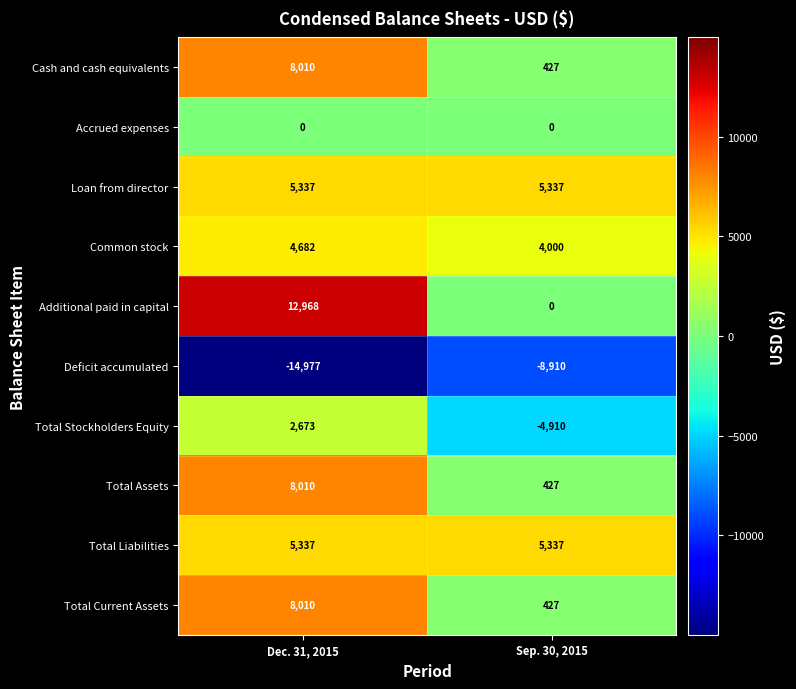

Reading left to right, transcribe all the data shown in this chart.

Cash and cash equivalents: 8010	427
Accrued expenses: 0	0
Loan from director: 5337	5337
Common stock: 4682	4000
Additional paid in capital: 12968	0
Deficit accumulated: -14977	-8910
Total Stockholders Equity: 2673	-4910
Total Assets: 8010	427
Total Liabilities: 5337	5337
Total Current Assets: 8010	427